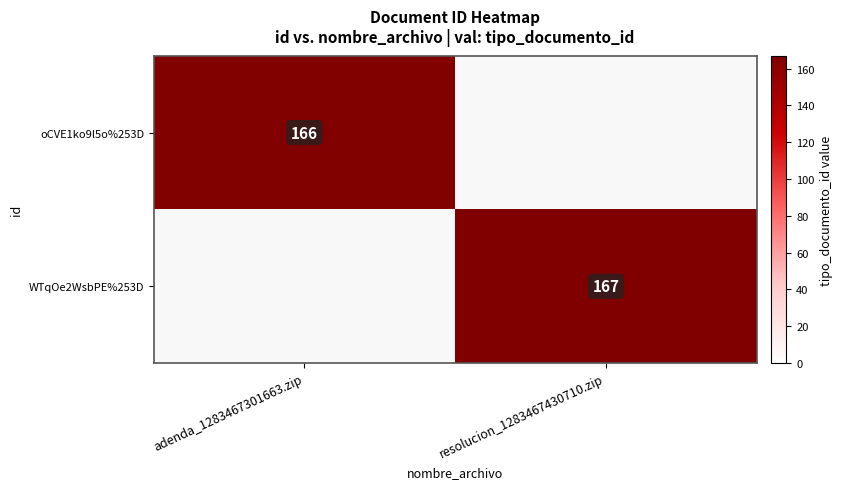

What is the maximum value shown in the chart?

167.0